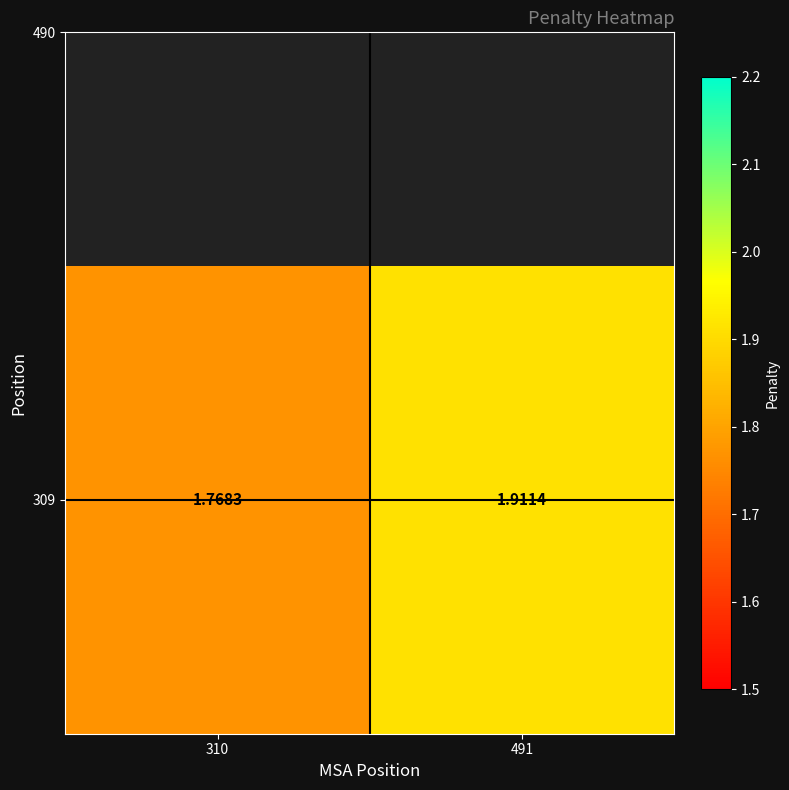

Approximately how many times larger is the value at 491 compared to 310?

1.1